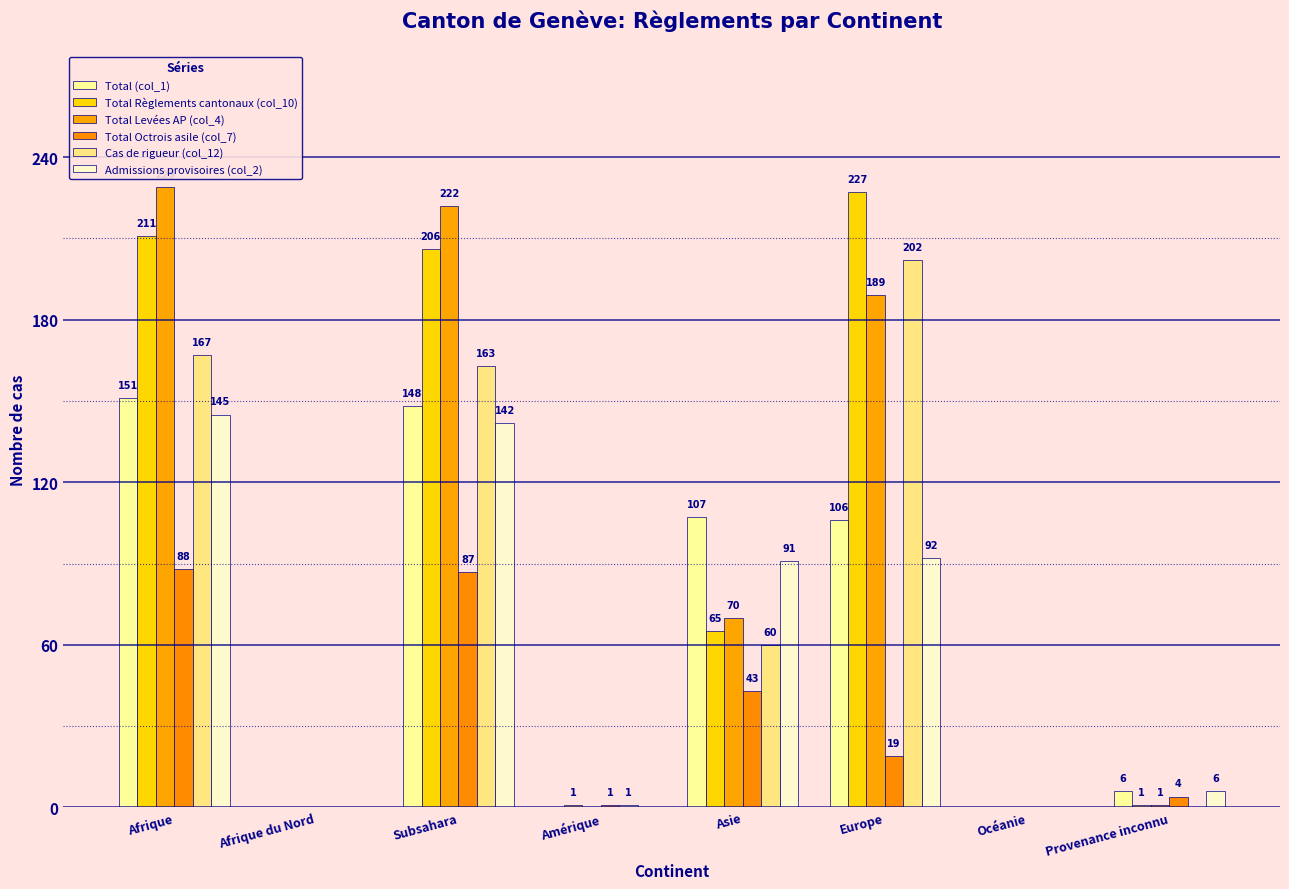

List the series in order of their peak value, highest first.

Total Levées AP (col_4), Total Règlements cantonaux (col_10), Cas de rigueur (col_12), Total (col_1), Admissions provisoires (col_2), Total Octrois asile (col_7)